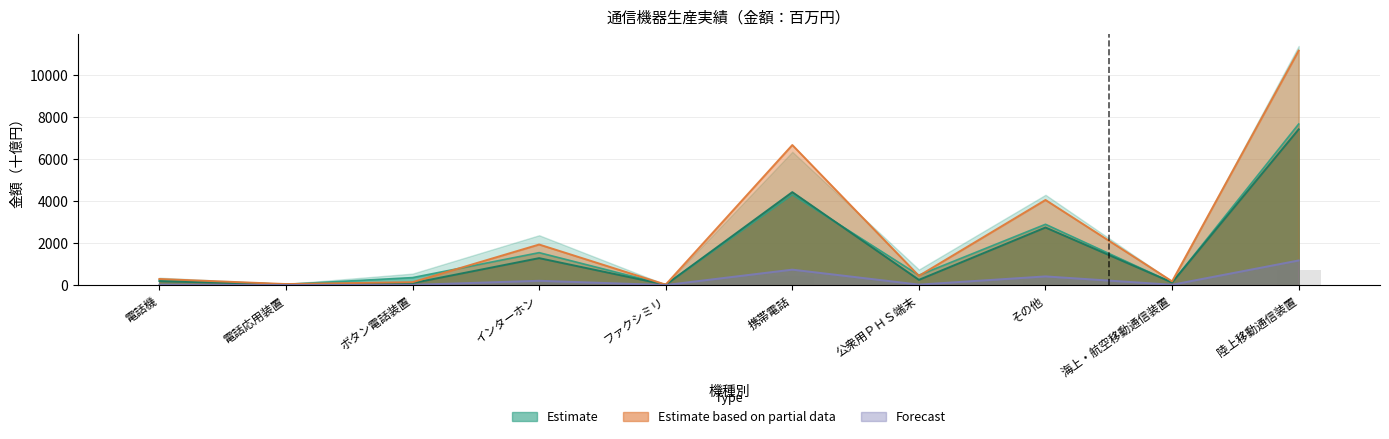

What is the sum of all 2014年度4-10月累計 values?

17687.7